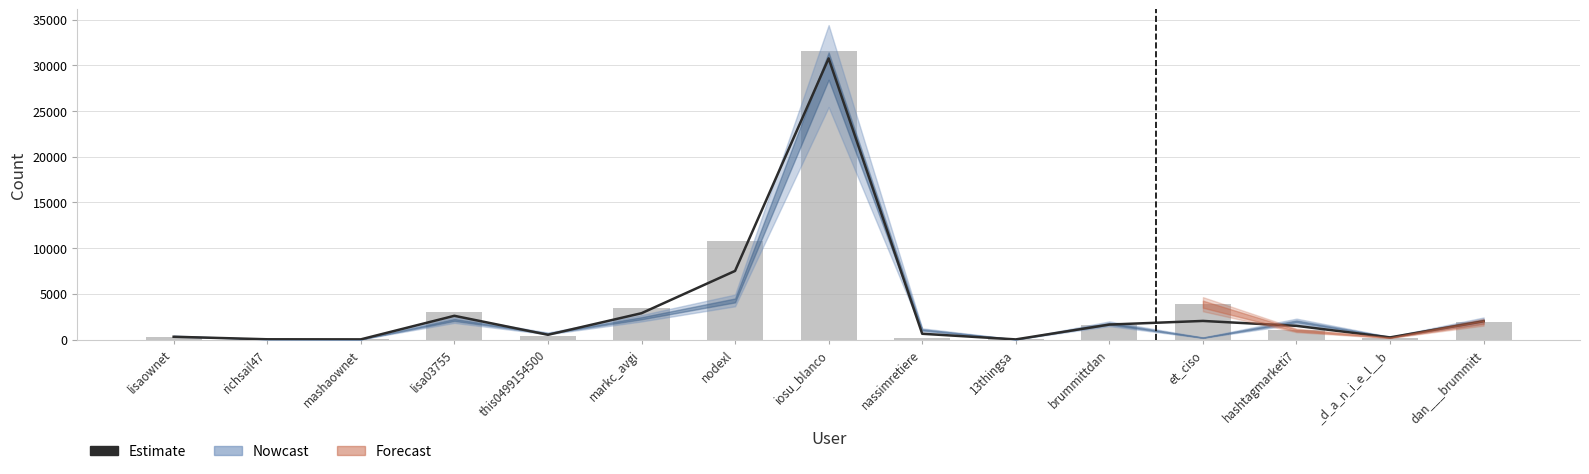

Is the value of Followers at nodexl greater than the value of Estimate at lisaownet?

Yes